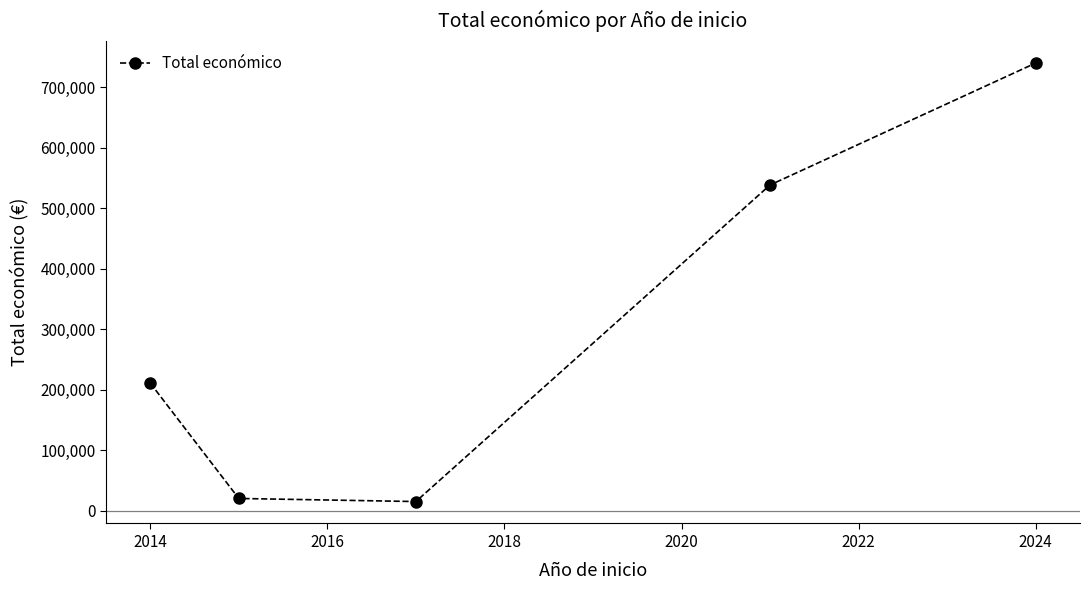

How many points are lower than both their immediate neighbors (excluding endpoints)?

1